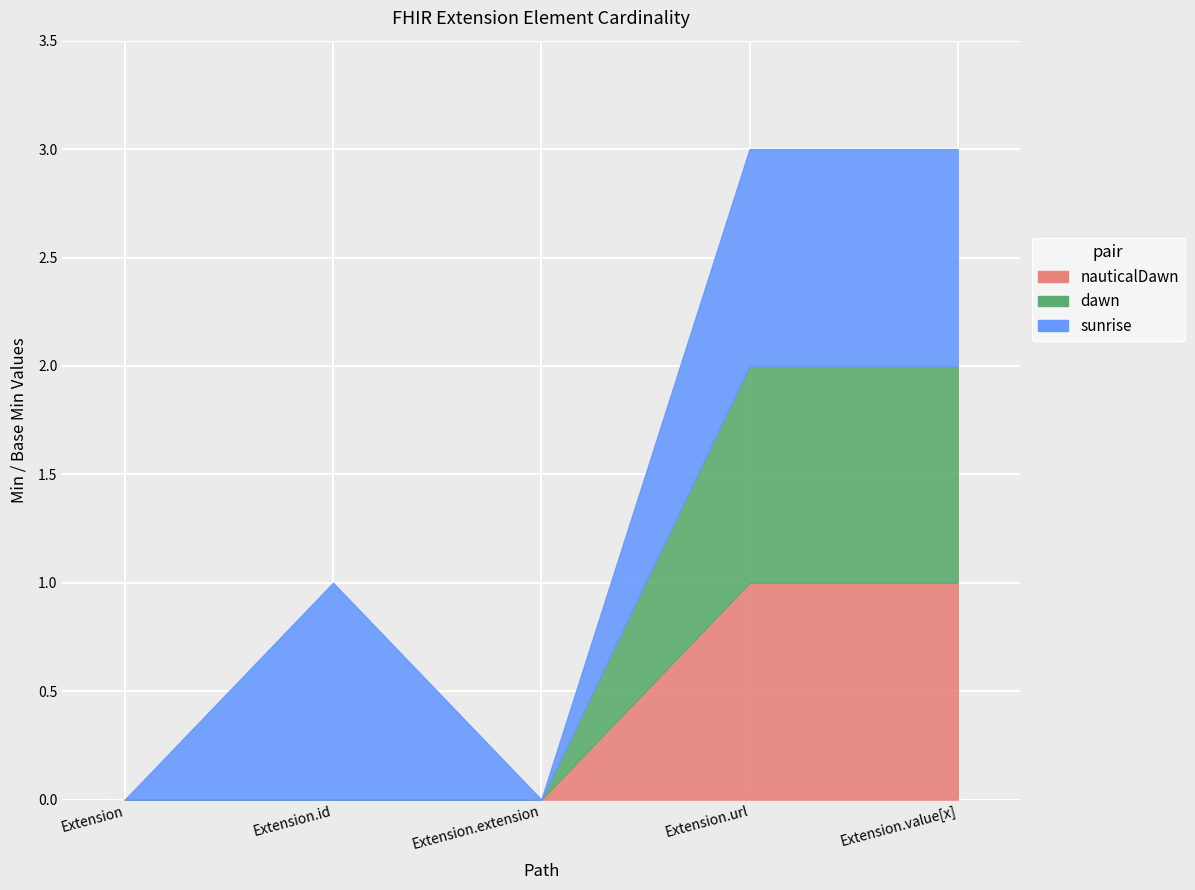

Reading left to right, what are all the values shown in this chart?

nauticalDawn: 0	0	0	1	1
dawn: 0	0	0	1	1
sunrise: 0	1	0	1	1